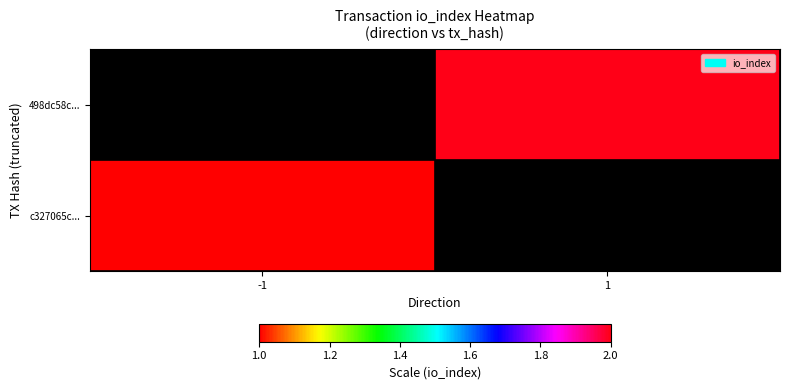

Rank the series by their maximum value, from lowest to highest.

c327065c..., 498dc58c...